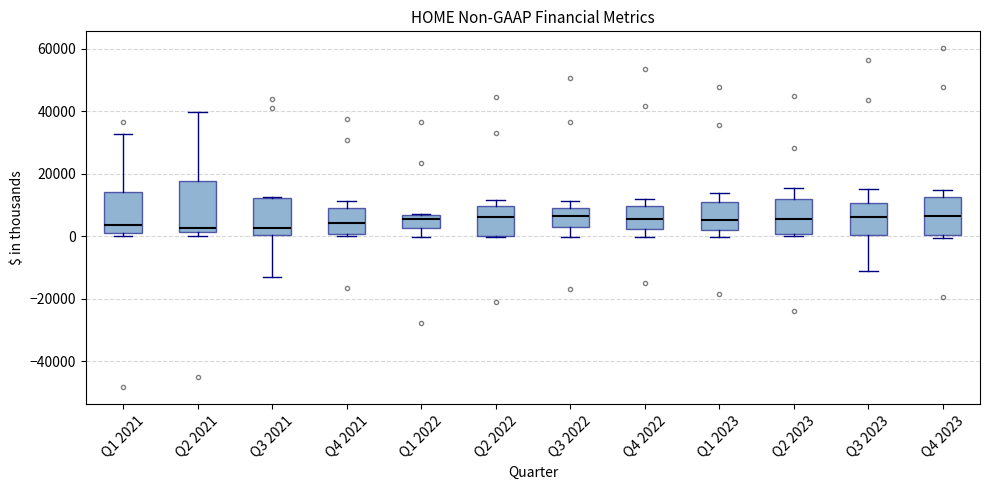

Reading left to right, read every box against the y-axis: the position of its median line, the range the box covers, and the ends of its whiskers. The values are not printed on the chart, so give them approximately, as read against the axis.

Q1 2021: median 4000, box 2000 to 14000, whiskers 0 to 32000
Q2 2021: median 2000 (just above the box's lower edge), box 2000 to 18000, whiskers 0 to 40000
Q3 2021: median 2000, box 0 to 12000, whiskers -14000 to 12000
Q4 2021: median 4000, box 0 to 10000, whiskers 0 (just below the box's lower edge) to 12000
Q1 2022: median 6000 (just below the box's upper edge), box 2000 to 6000, whiskers 0 to 8000
Q2 2022: median 6000, box 0 to 10000, whiskers 0 to 12000
Q3 2022: median 6000, box 4000 to 10000, whiskers 0 to 12000
Q4 2022: median 6000, box 2000 to 10000, whiskers 0 to 12000
Q1 2023: median 6000, box 2000 to 10000, whiskers 0 to 14000
Q2 2023: median 6000, box 0 to 12000, whiskers 0 (just below the box's lower edge) to 16000
Q3 2023: median 6000, box 0 to 10000, whiskers -12000 to 14000
Q4 2023: median 6000, box 0 to 12000, whiskers 0 (just below the box's lower edge) to 14000